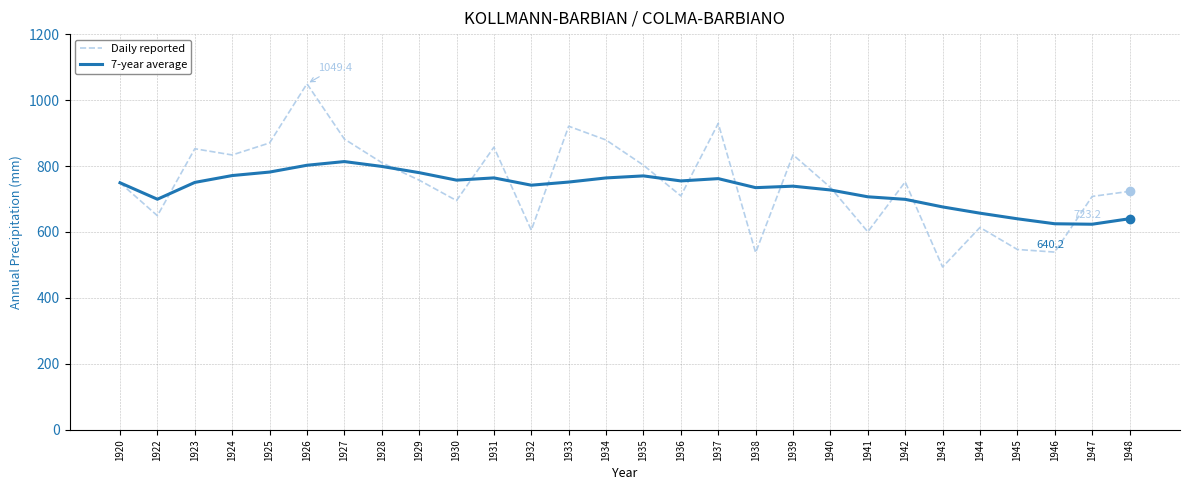

True or false: 7-year average and Daily reported cross at least once.

True